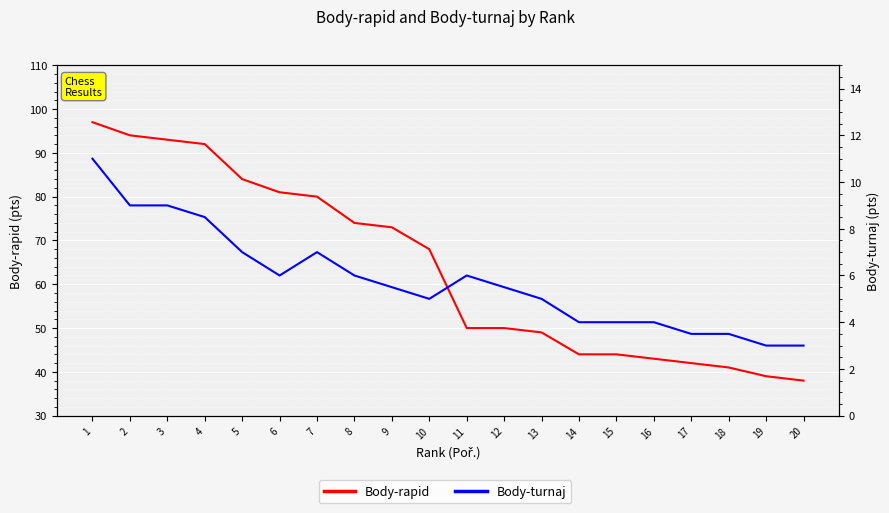

How many values in the Body-rapid series are below 68?

10